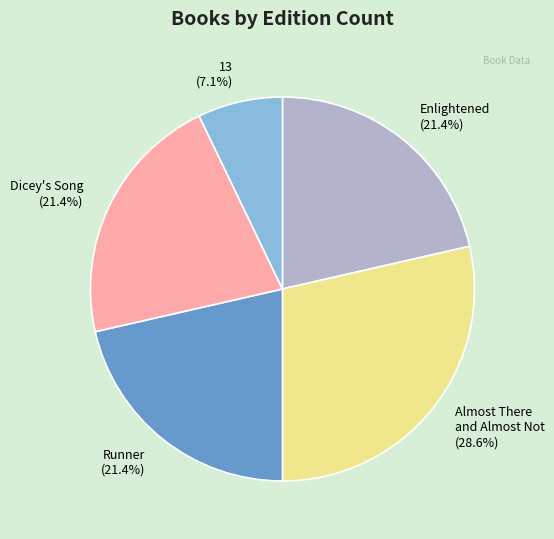

Which category has the smallest portion of the pie?

13